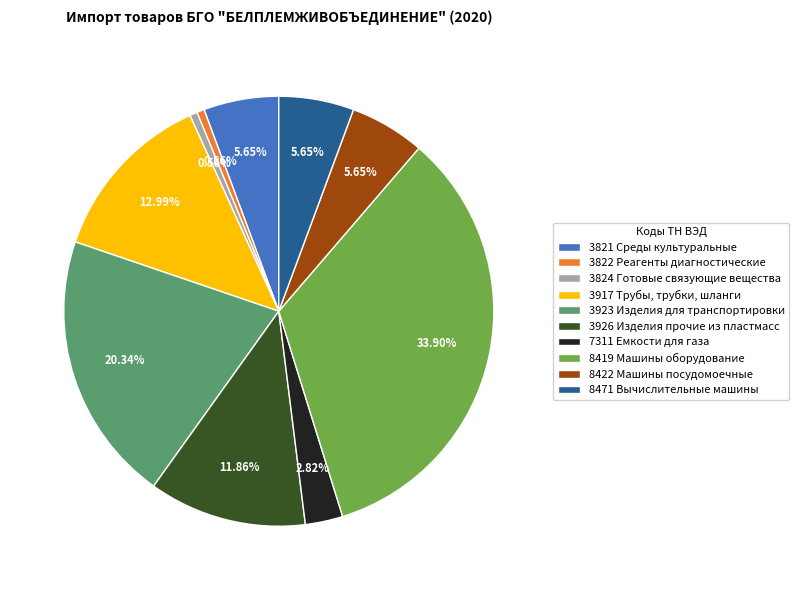

Does 3926 Изделия прочие из пластмасс represent more than half of the total?

No